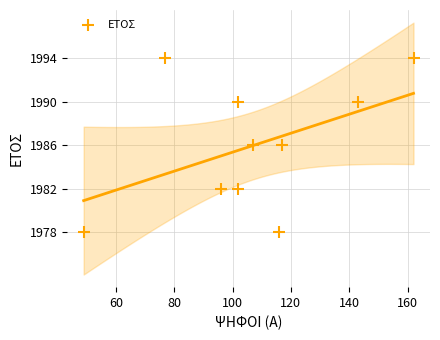

What is the average X value?

107